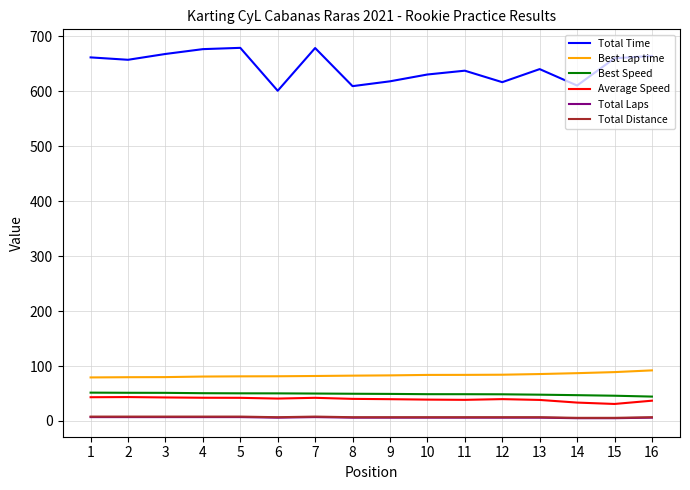

True or false: Best Speed has a value of 49.9 at 7.

True